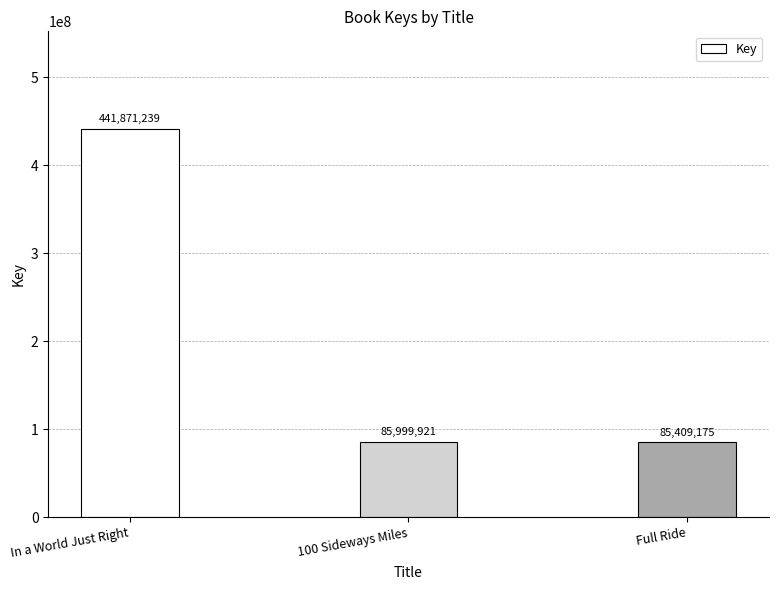

Reading left to right, extract all data points from this chart.

In a World Just Right=441871239	100 Sideways Miles=85999921	Full Ride=85409175